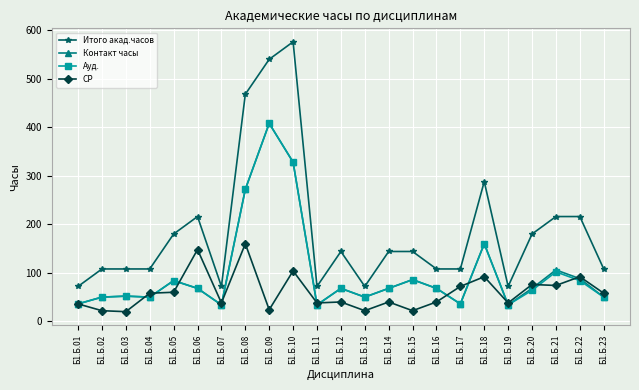

What are all the series names shown in the legend?

Итого акад.часов, Контакт часы, Ауд., СР